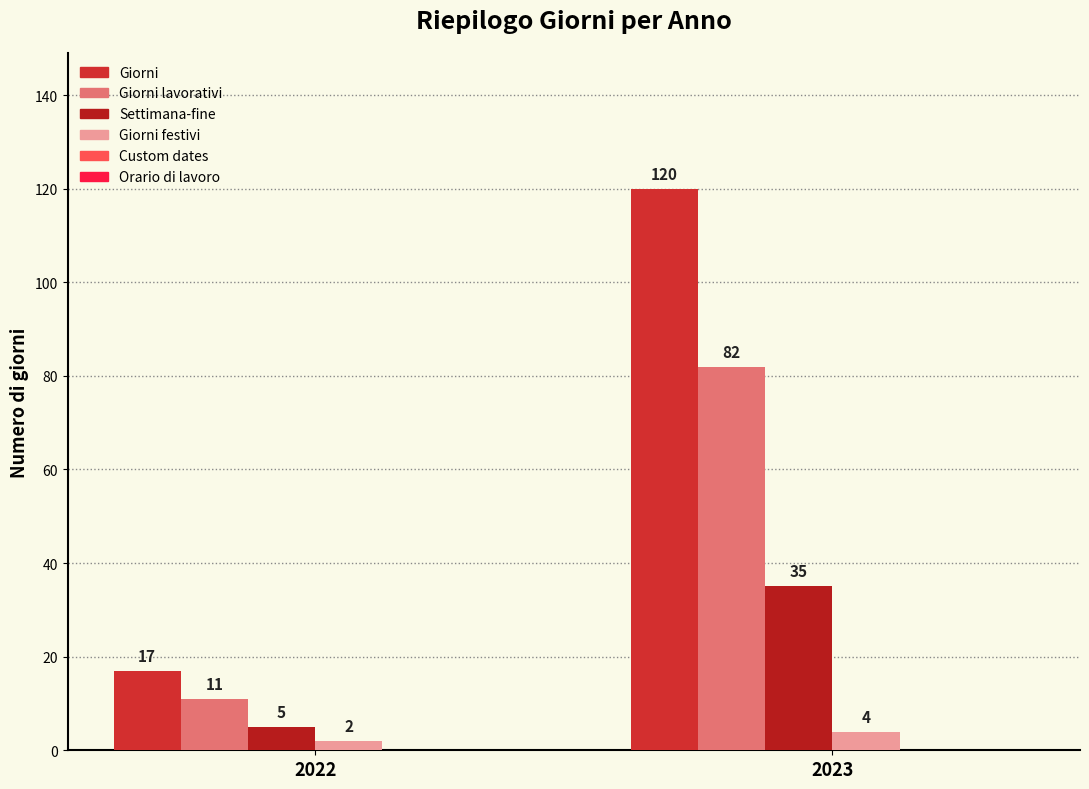

How many data points does each series have?

2